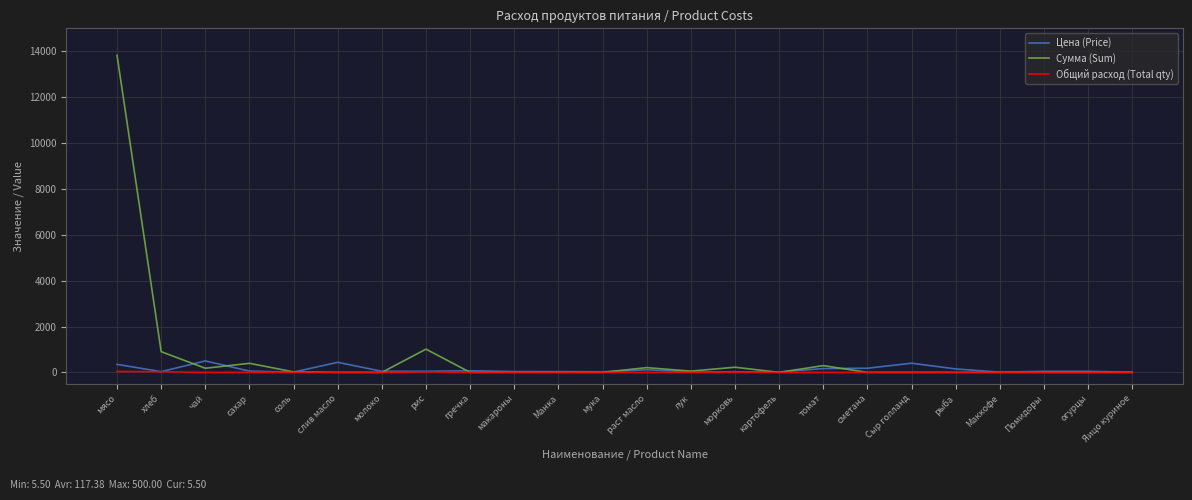

What are all the series names shown in the legend?

Цена (Price), Сумма (Sum), Общий расход (Total qty)